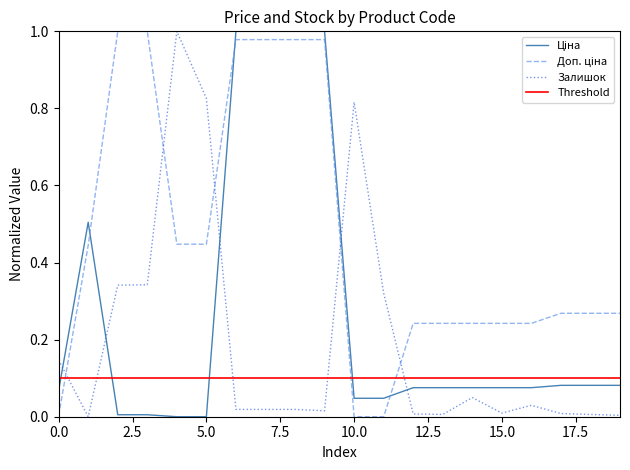

How many intersections are there between Ціна and Залишок?

5